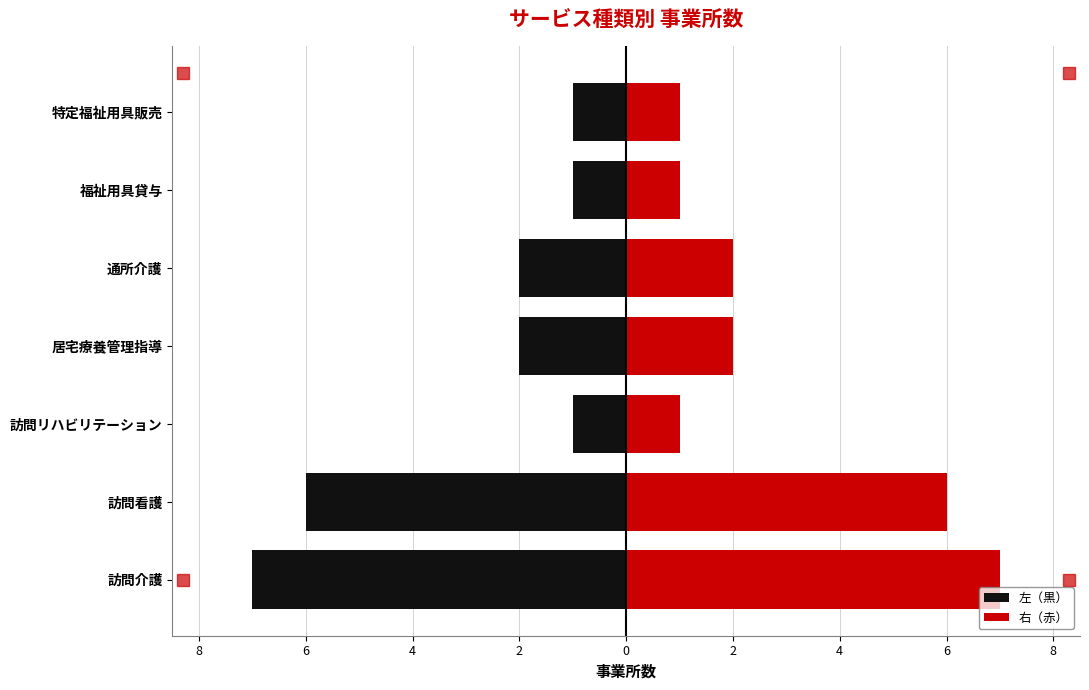

Is it true that 右（赤） equals 2 at 通所介護?

True